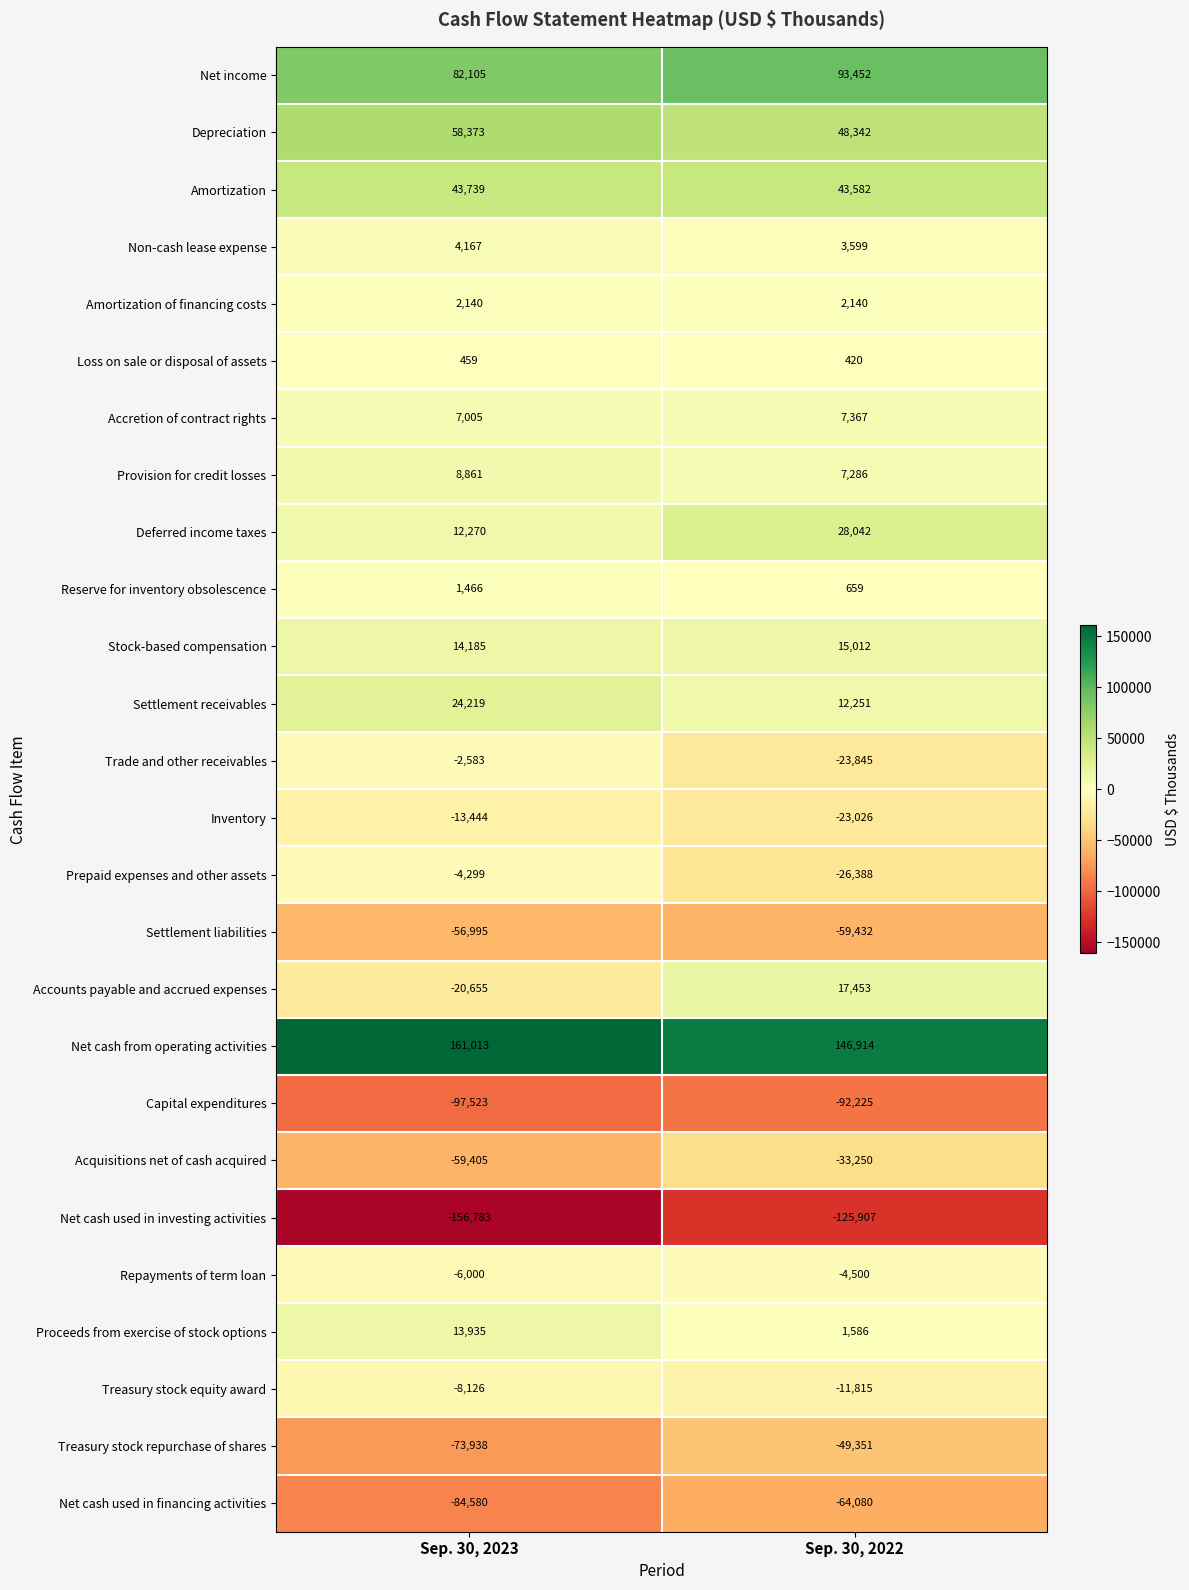

List the series in order of their peak value, highest first.

Net cash from operating activities, Net income, Depreciation, Amortization, Deferred income taxes, Settlement receivables, Accounts payable and accrued expenses, Stock-based compensation, Proceeds from exercise of stock options, Provision for credit losses, Accretion of contract rights, Non-cash lease expense, Amortization of financing costs, Reserve for inventory obsolescence, Loss on sale or disposal of assets, Trade and other receivables, Prepaid expenses and other assets, Repayments of term loan, Treasury stock equity award, Inventory, Acquisitions net of cash acquired, Treasury stock repurchase of shares, Settlement liabilities, Net cash used in financing activities, Capital expenditures, Net cash used in investing activities